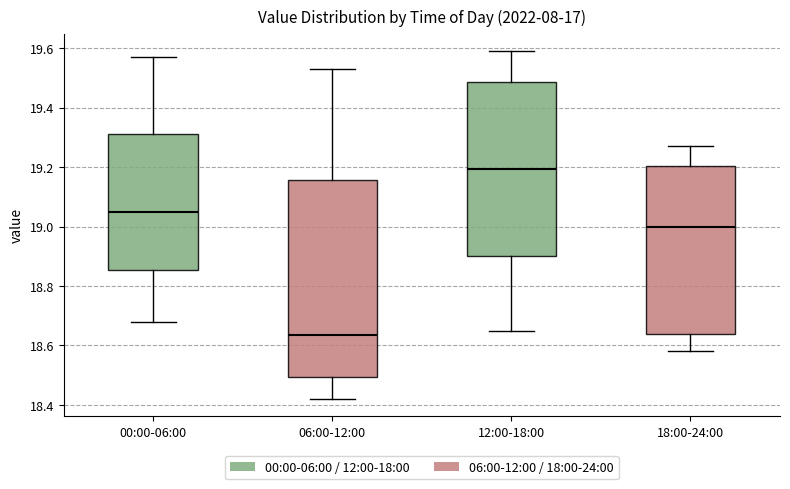

Where is the upper edge of the box for 12:00-18:00 on the y-axis? The values are not printed on the chart, so give them approximately, as read against the axis.

19.48